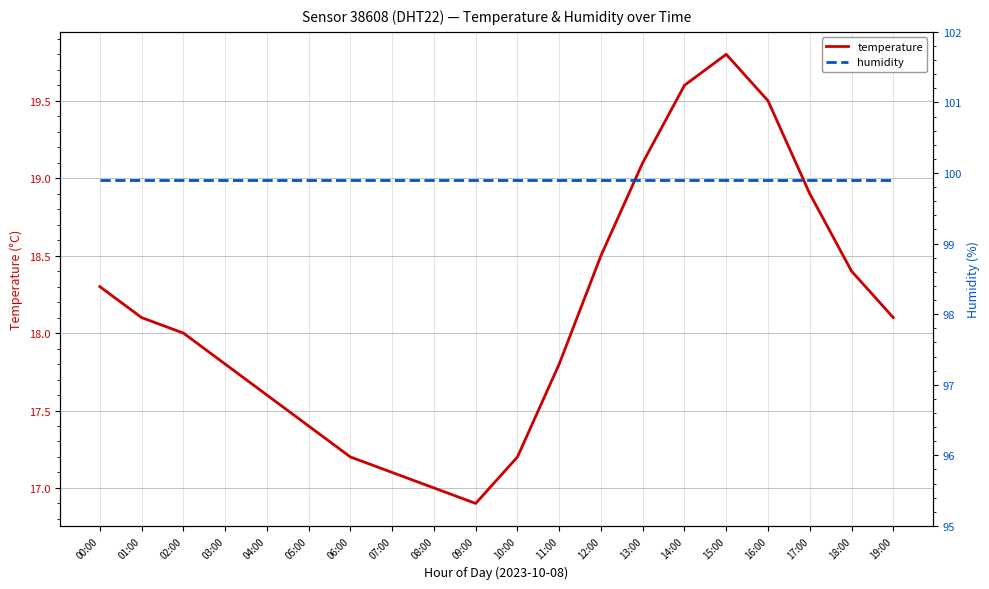

How many interior local peaks does the temperature series have?

1